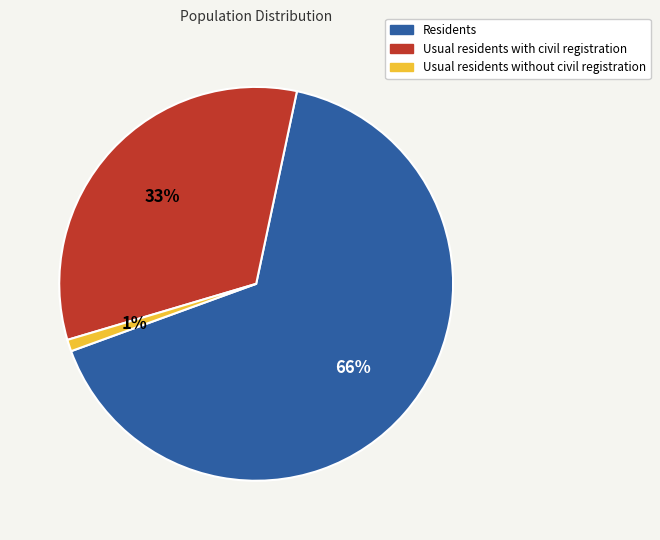

Do Usual residents without civil registration and Usual residents with civil registration together represent more than half of the pie?

No